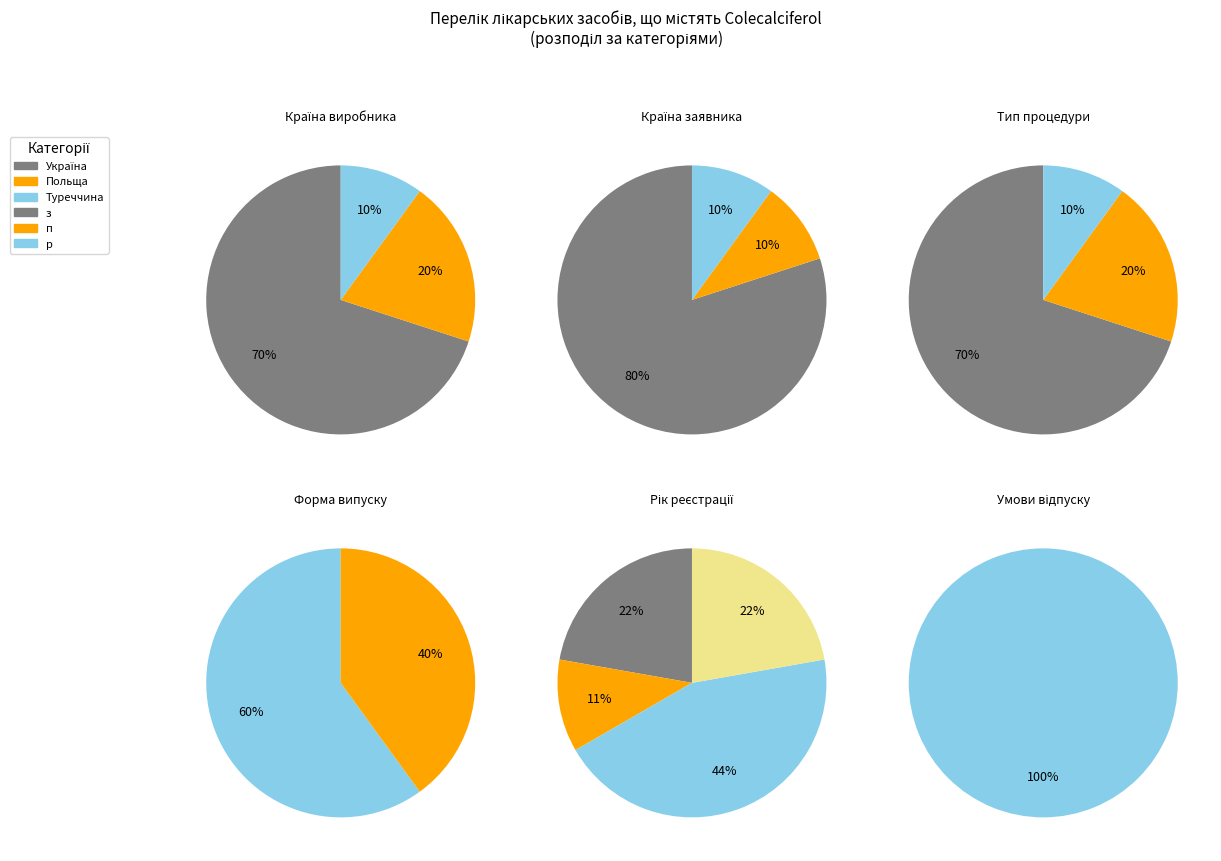

Which has a higher value, Україна or Туреччина?

Україна